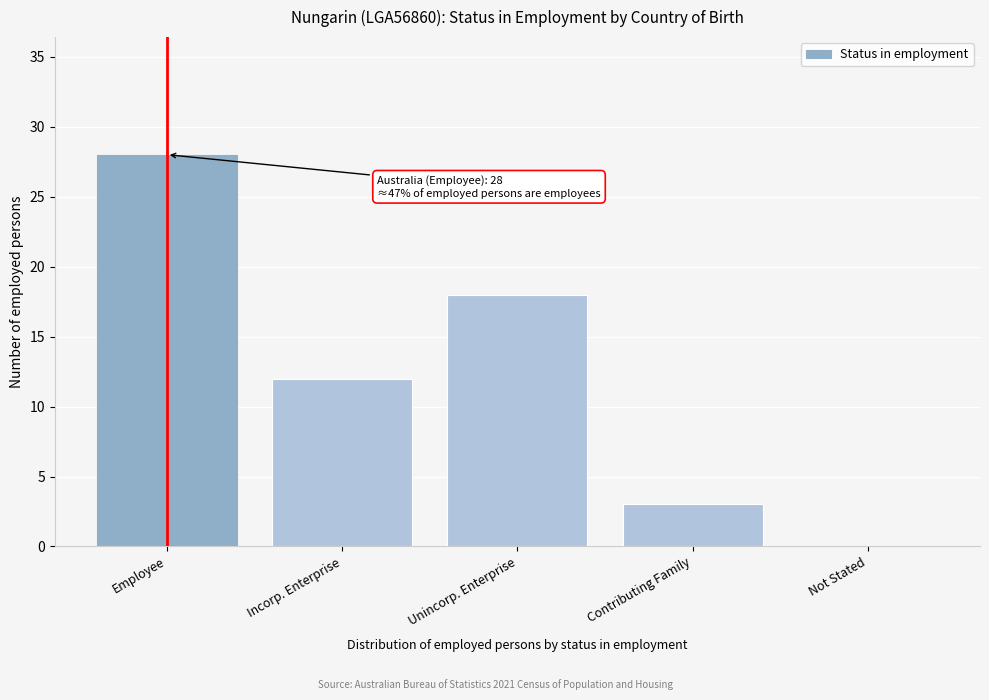

Reading left to right, transcribe all the data shown in this chart.

Employee=28	Incorp. Enterprise=12	Unincorp. Enterprise=18	Contributing Family=3	Not Stated=0